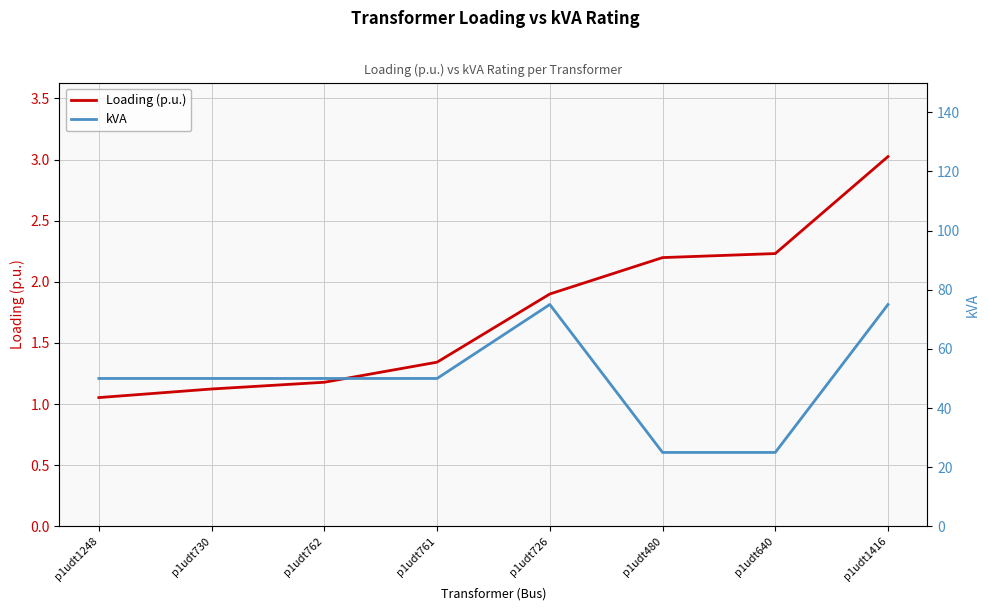

What is the value of the Loading (p.u.) point at the 8th from the left?

3.0